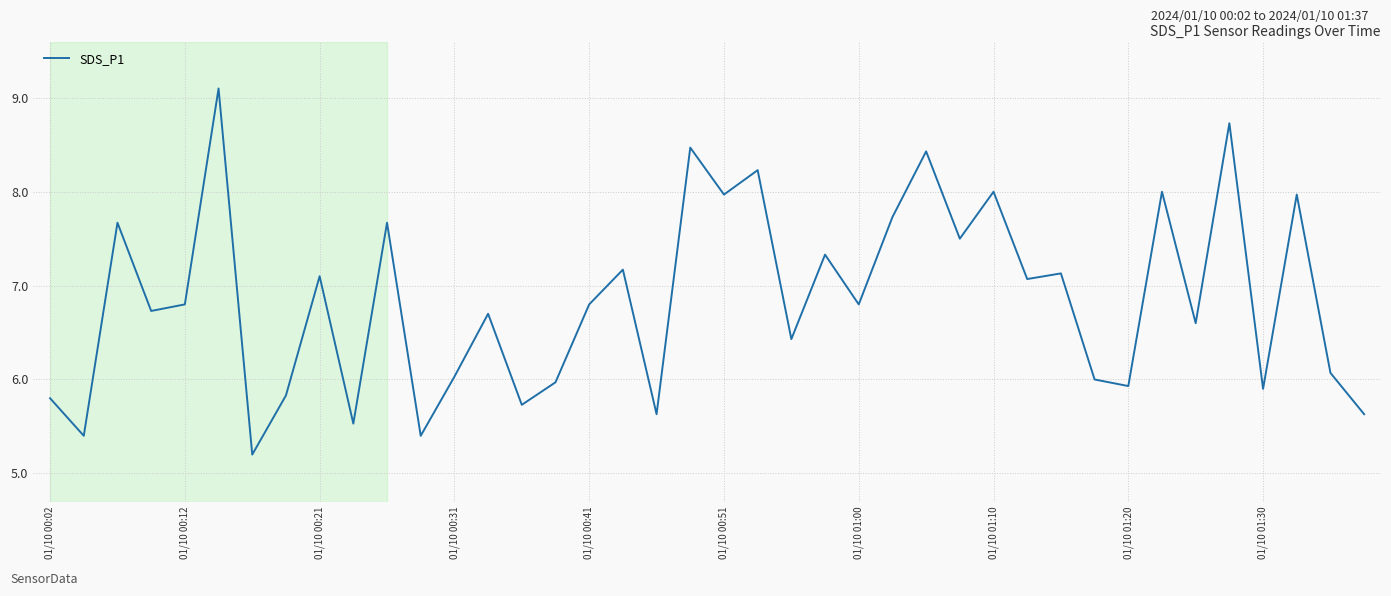

What is the sum of all values?

274.2